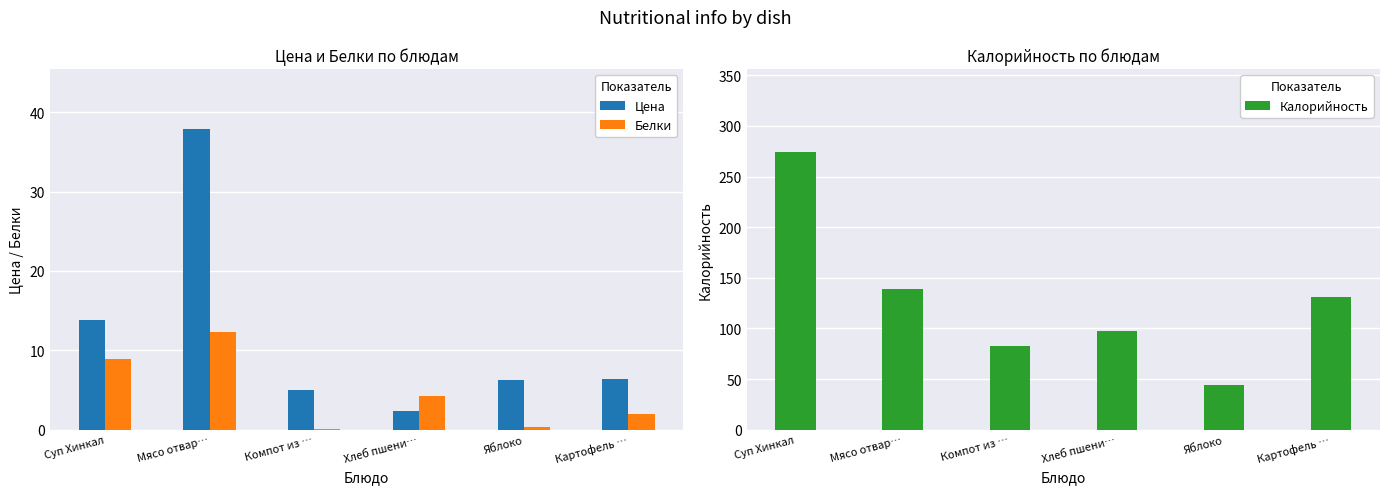

Which series has the widest spread of values?

Калорийность